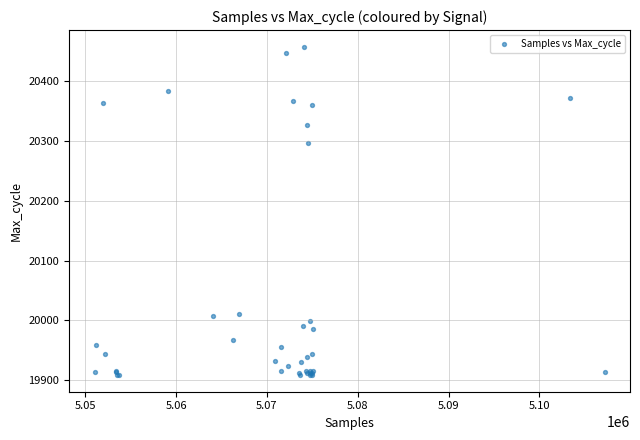

What Y value in the scatter plot is closest to 20183?

20296